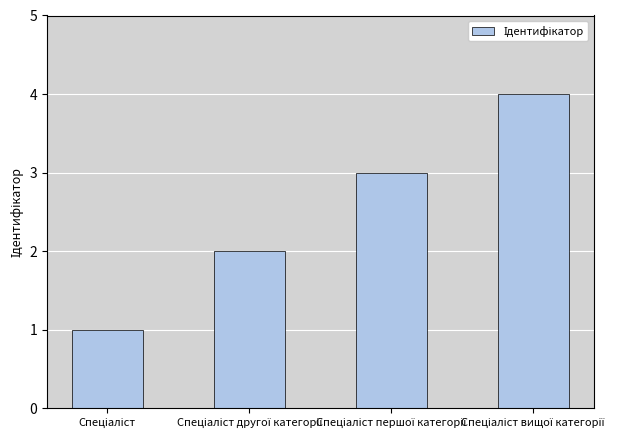

How many distinct data groups are displayed?

1